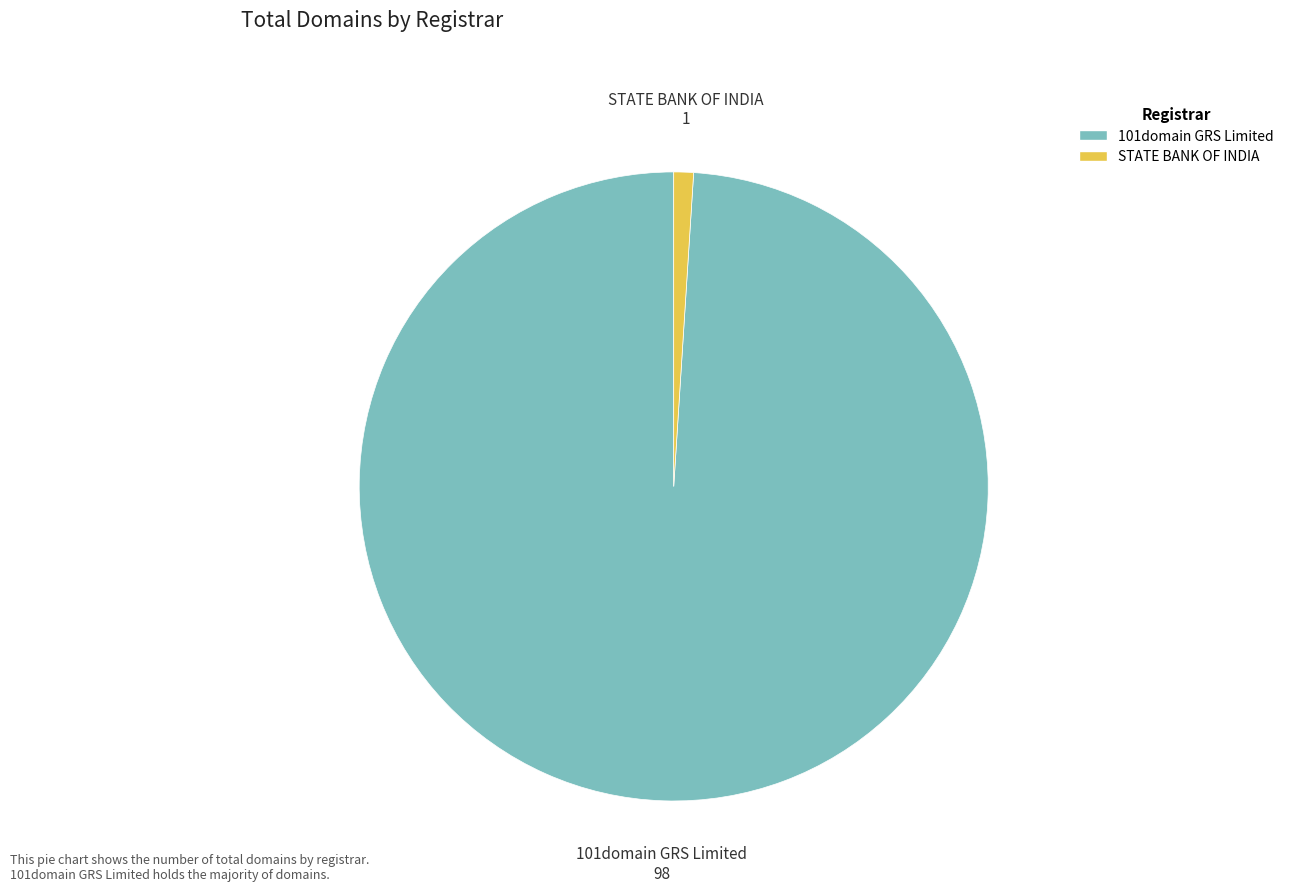

Rank the categories by value from highest to lowest.

101domain GRS Limited, STATE BANK OF INDIA